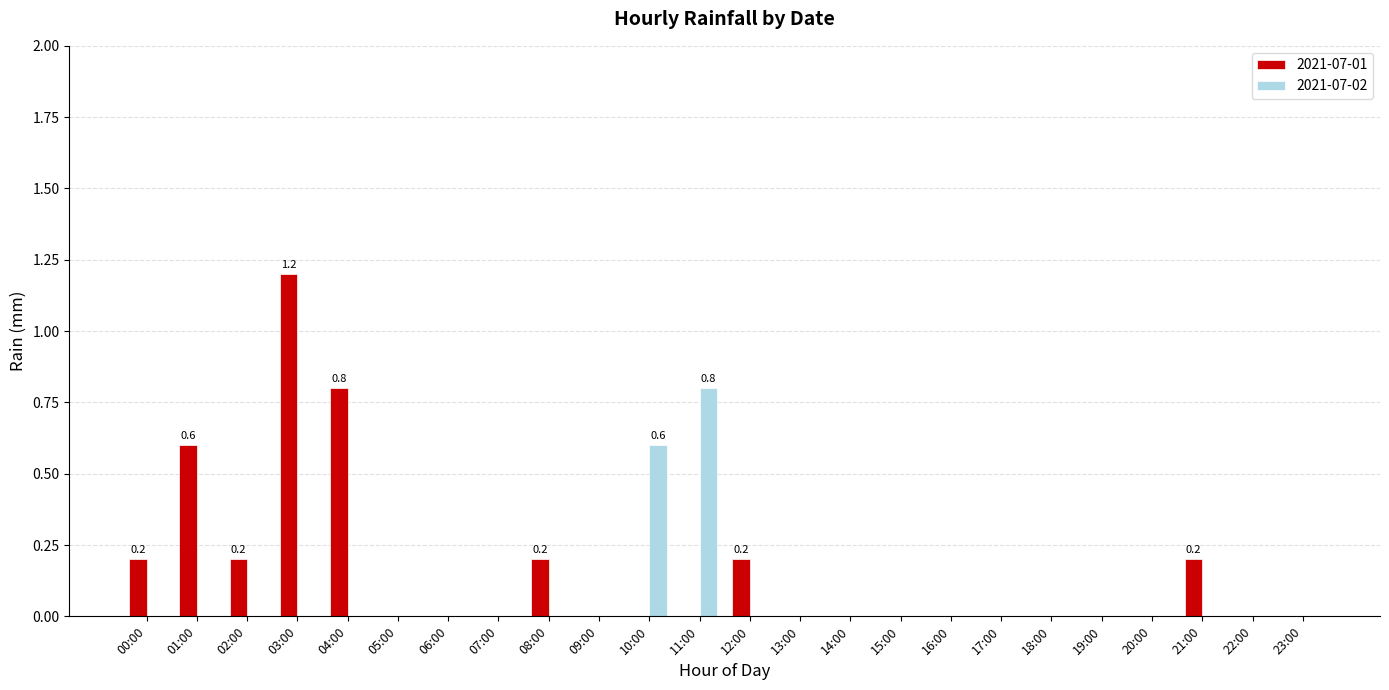

How many categories are shown in the chart?

24